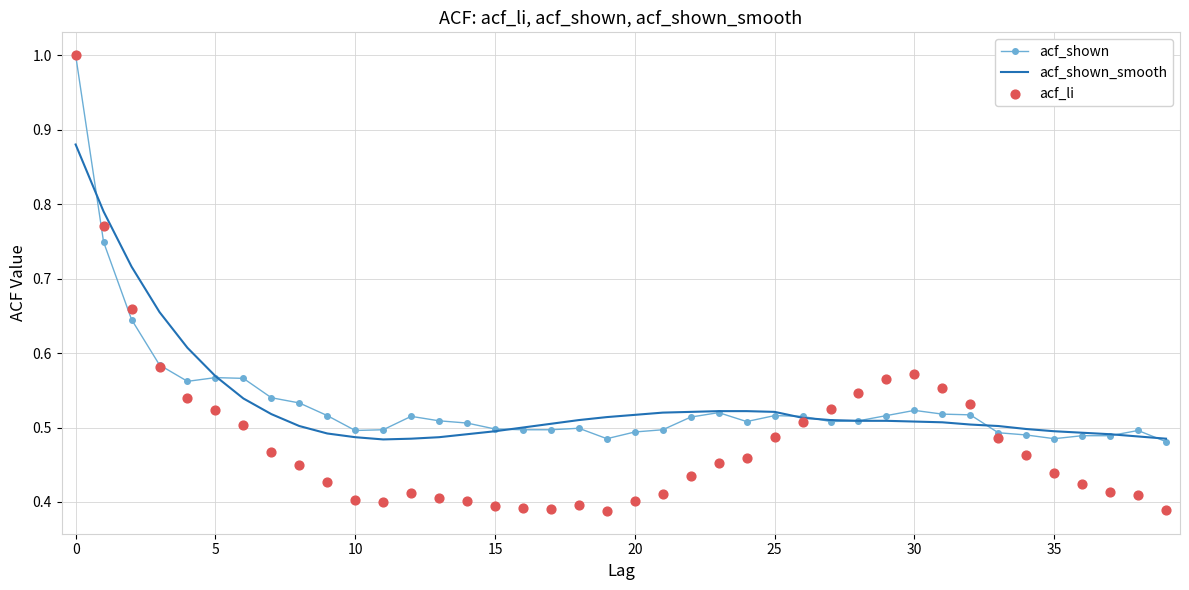

At how many categories does at least one series exceed 0?

40